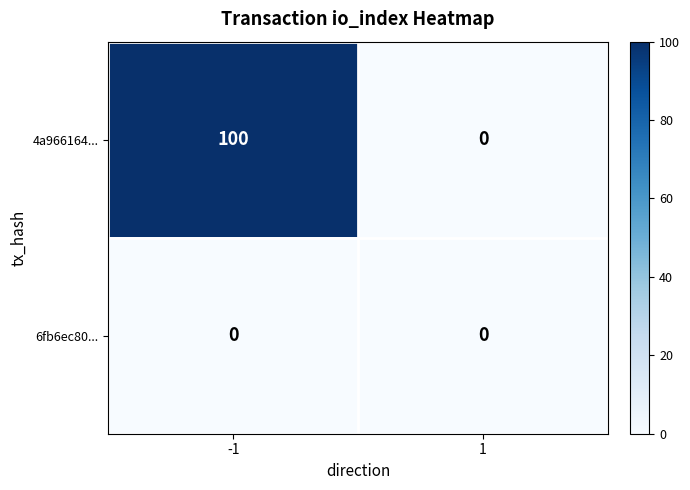

How many categories are shown in the chart?

2